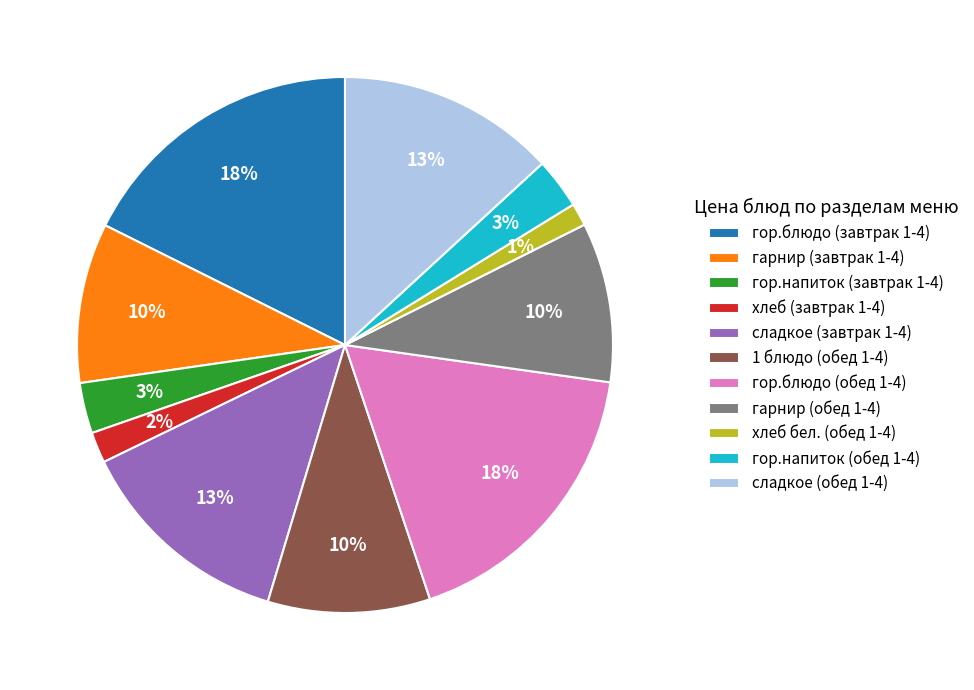

Is it true that хлеб бел. (обед 1-4) is 1% of the pie?

True